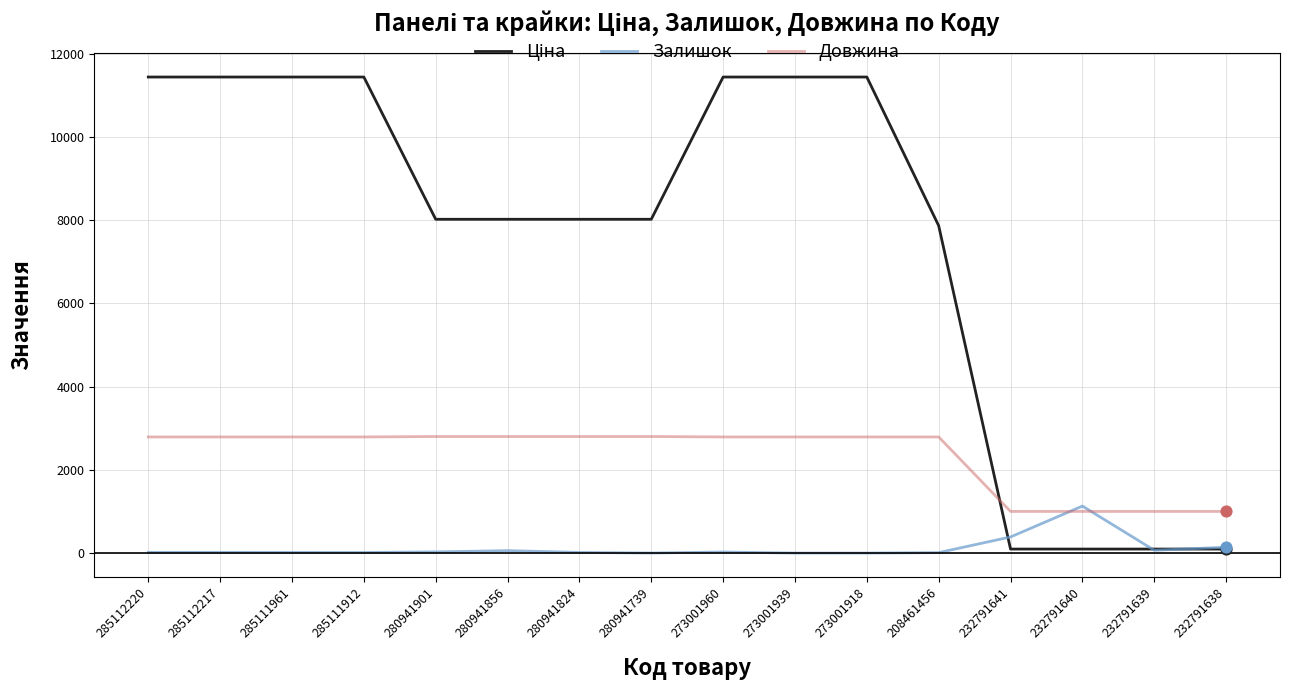

What is the total value across all series at 273001939?

14226.8